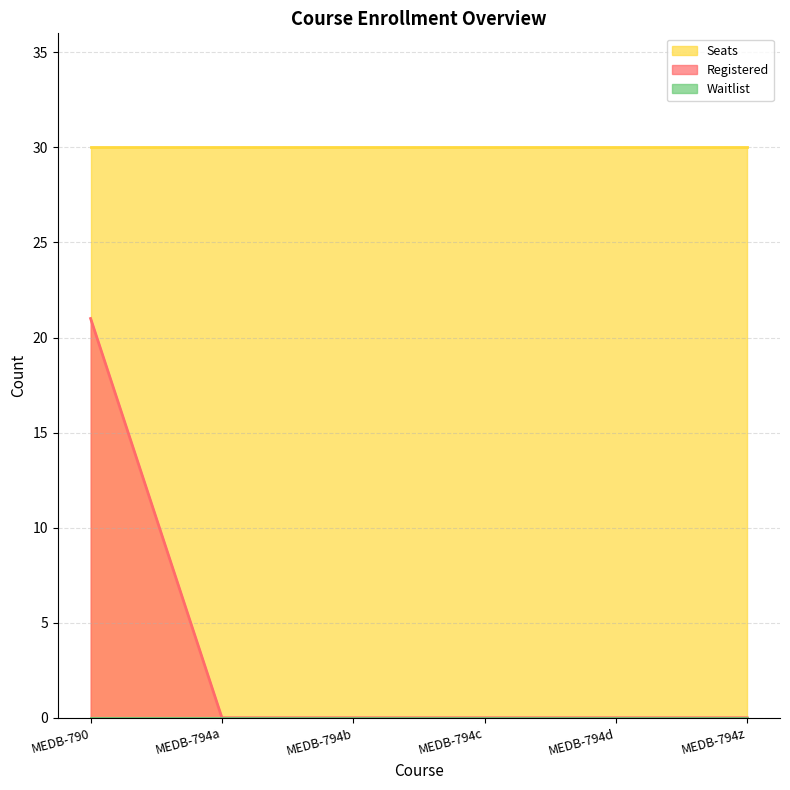

True or false: Registered and Seats cross at least once.

False